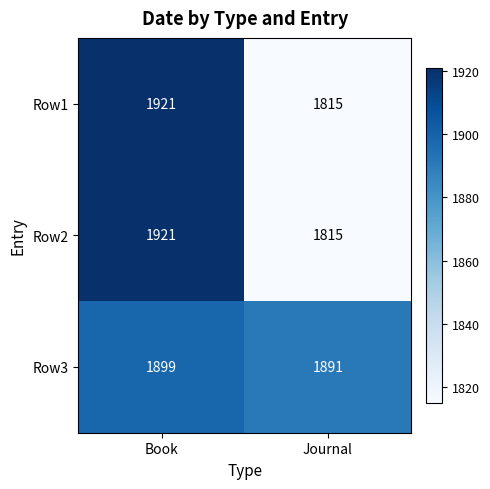

At which category does the chart reach its peak across all series?

Book